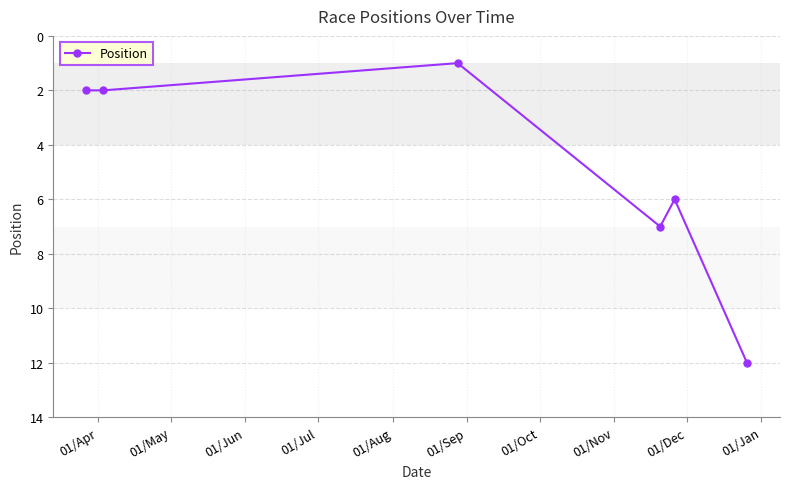

How many lines are shown in the chart?

1